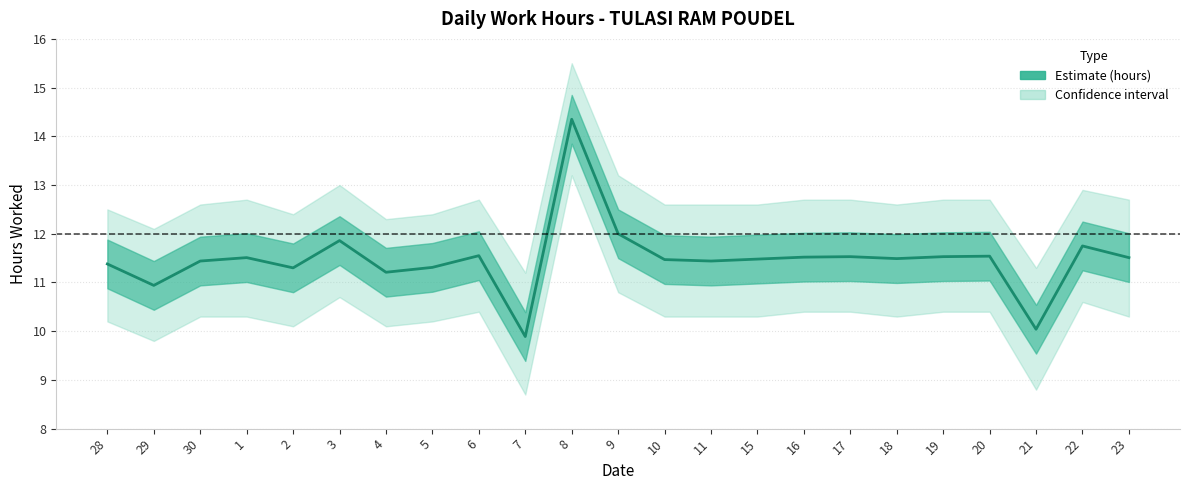

What is the difference between the maximum and minimum values in the Lower bound series?

4.5